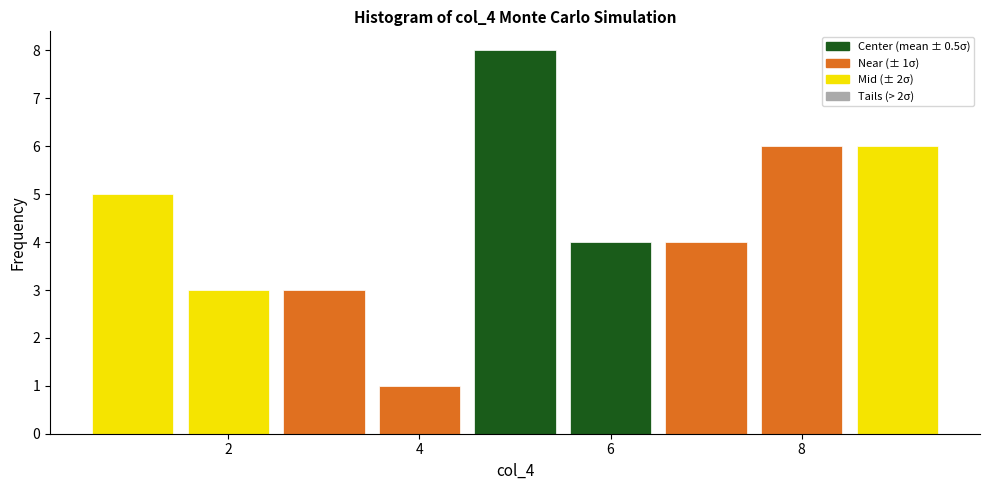

Which range on the x-axis has the tallest bar?

4.5 to 5.5